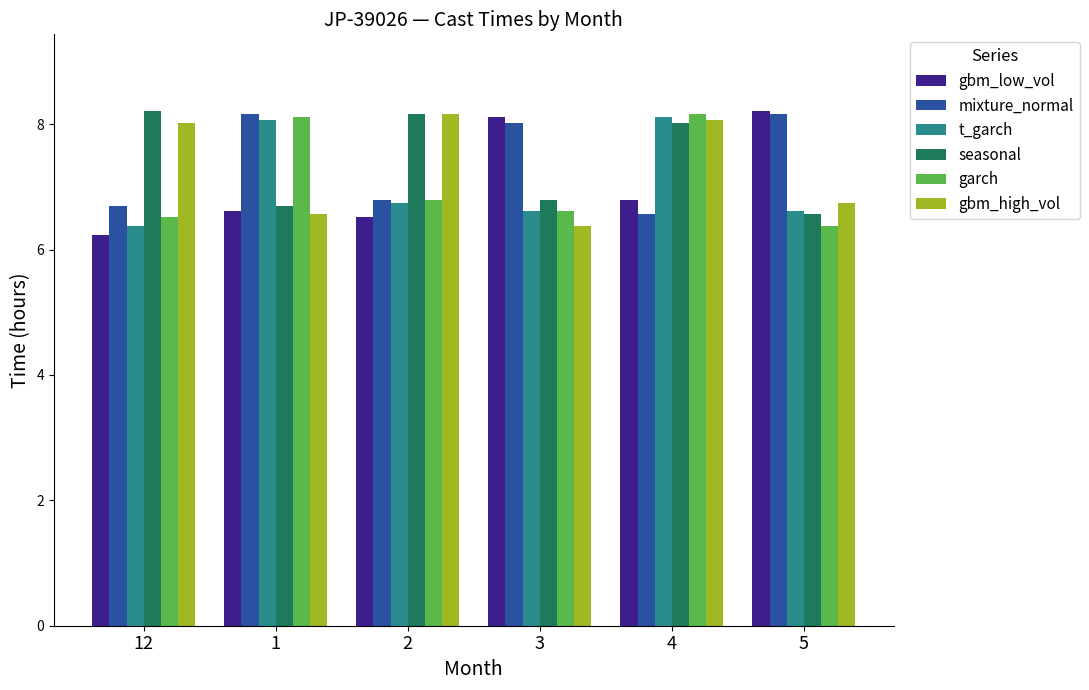

Is it true that t_garch equals 5.2 at 4?

False